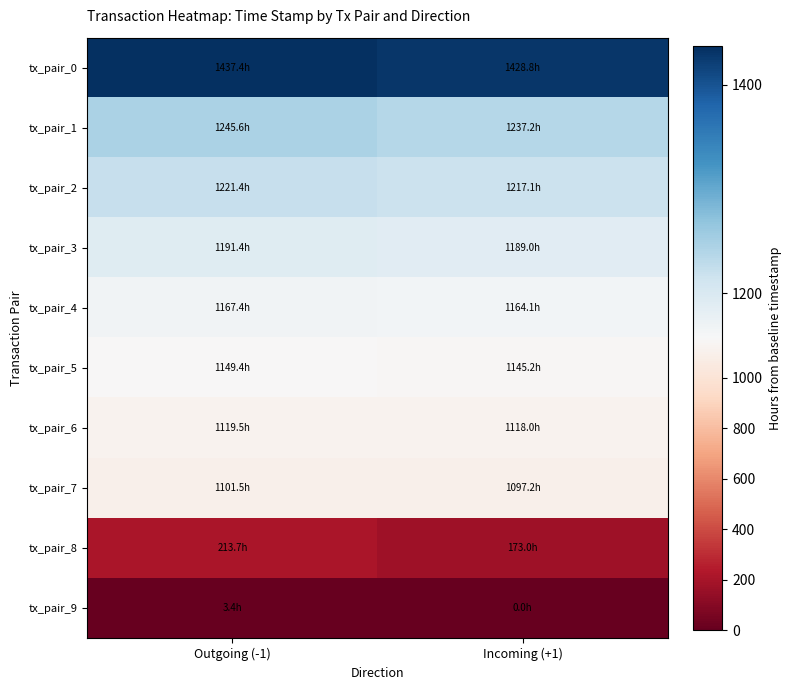

At Outgoing (-1), list the series in order from largest to smallest.

tx_pair_0, tx_pair_1, tx_pair_2, tx_pair_3, tx_pair_4, tx_pair_5, tx_pair_6, tx_pair_7, tx_pair_8, tx_pair_9